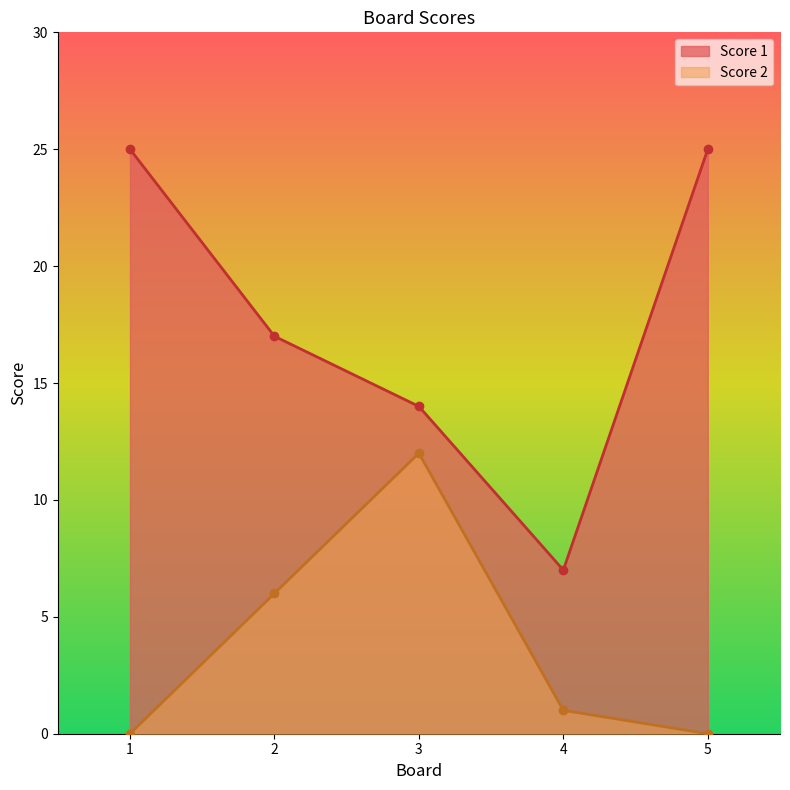

Between 2 and 5, which series saw the biggest shift?

Score 1